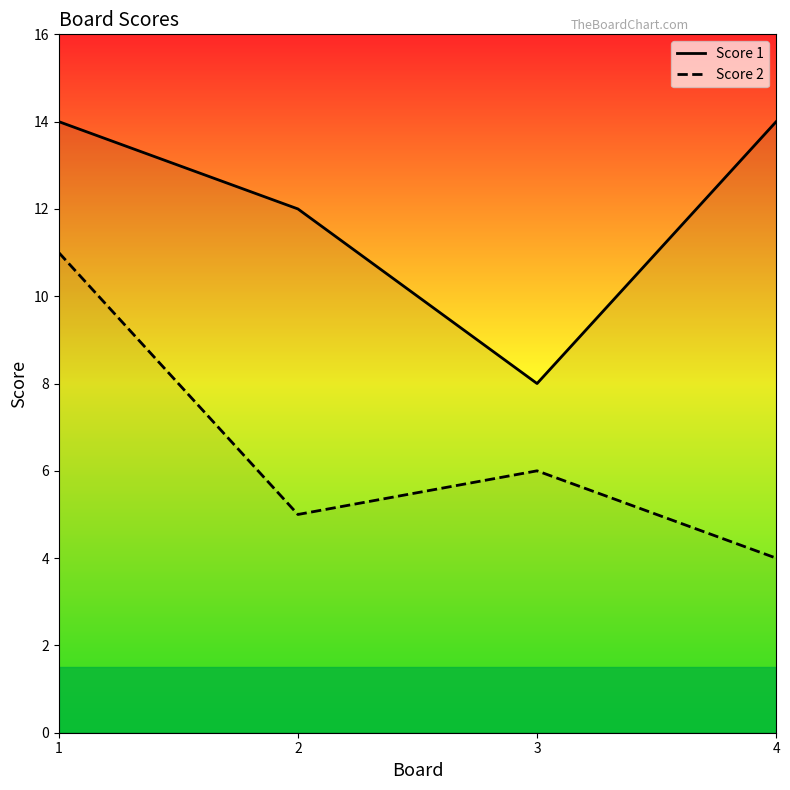

List the series in order of their overall mean, lowest first.

Score 2, Score 1